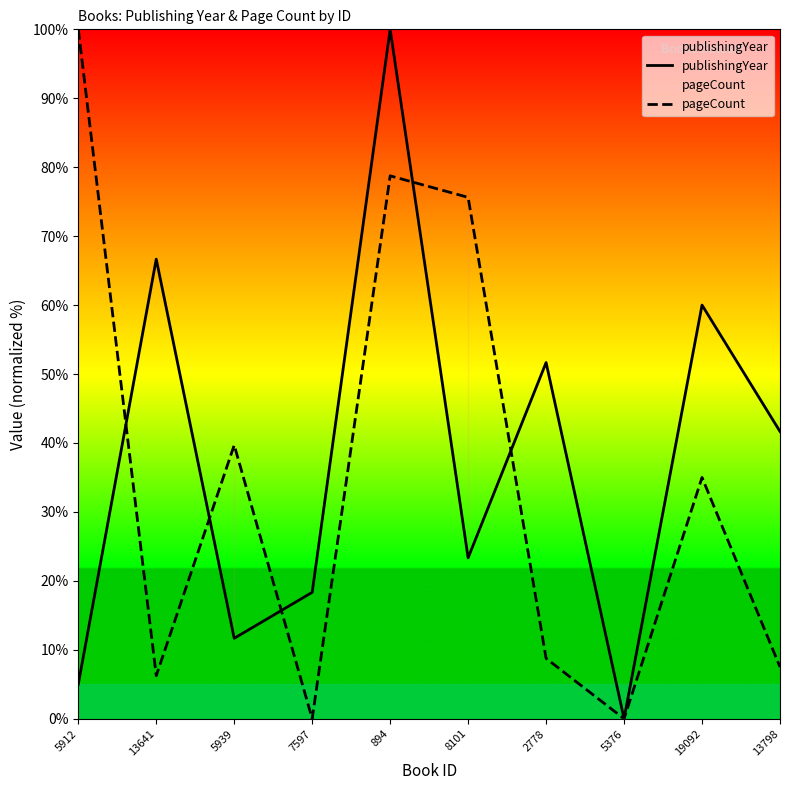

At which category does pageCount reach its first local valley?

13641